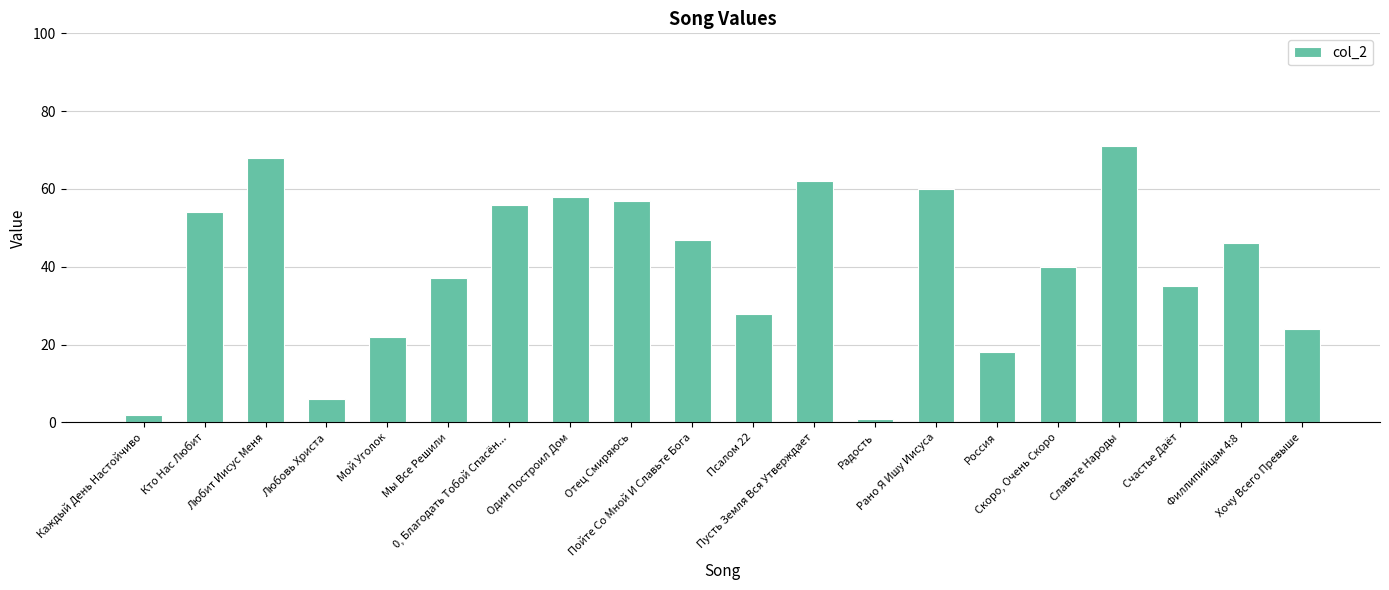

The value at Хочу Всего Превыше is 16. True or false?

False